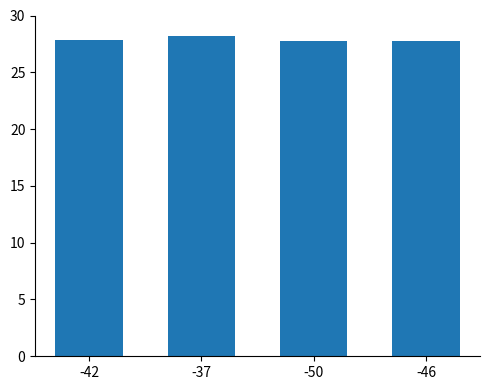

Which has a higher value, -42 or -37?

-37